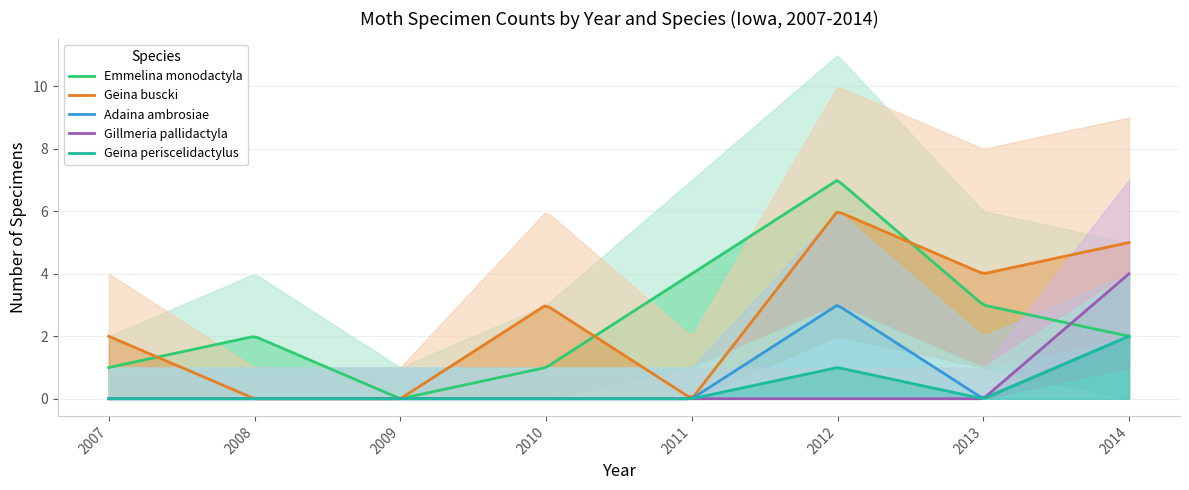

What is the spread (max minus min) of values at 1?

2